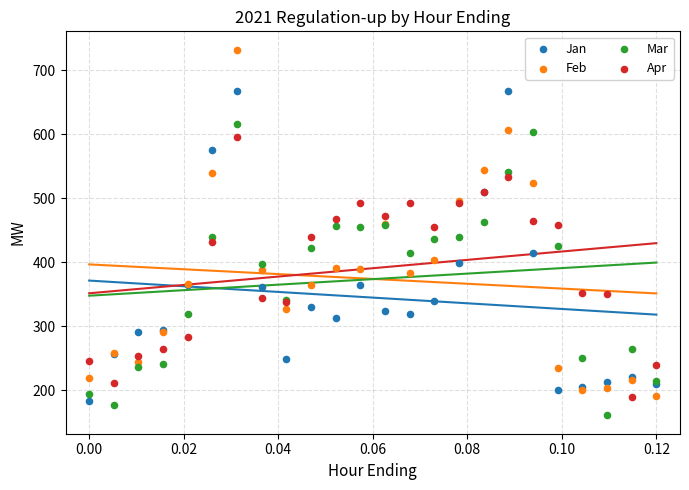

Which series contains the highest Y value?

Feb